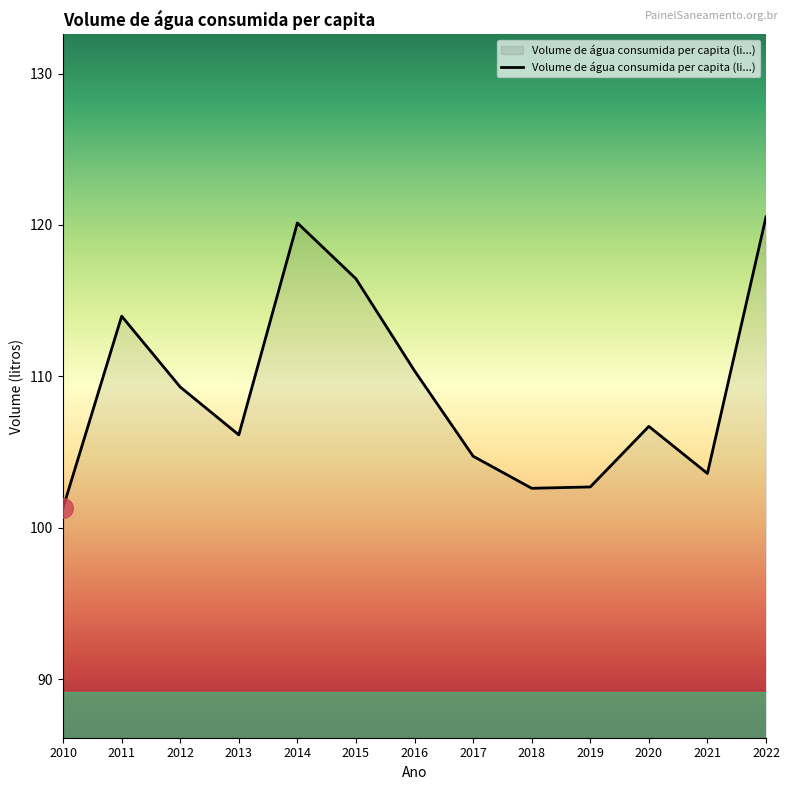

Between 2022 and 2018, which is larger?

2022